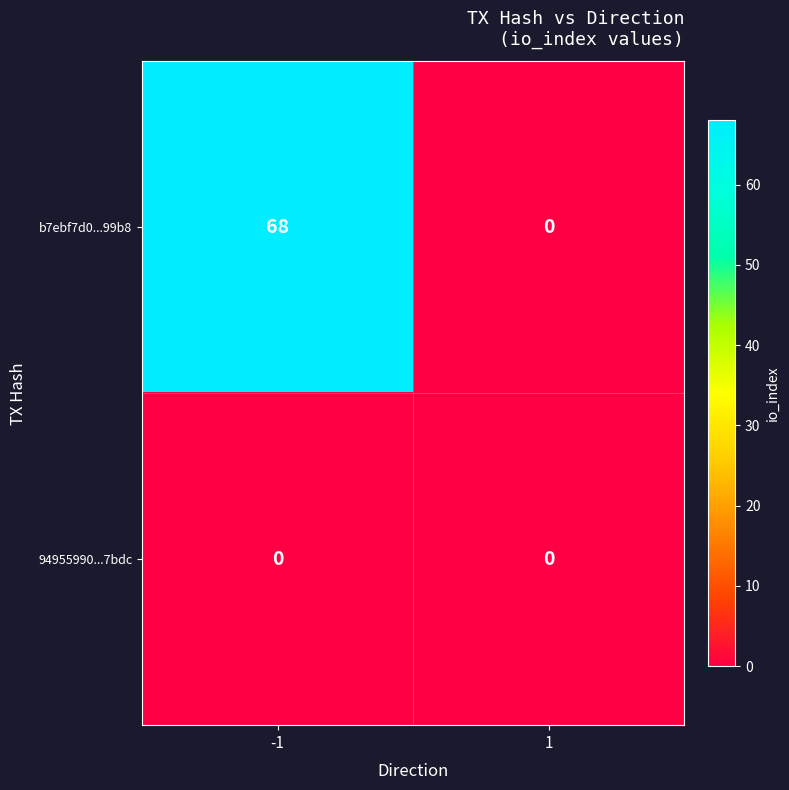

Is it true that 94955990...7bdc equals 0 at -1?

True